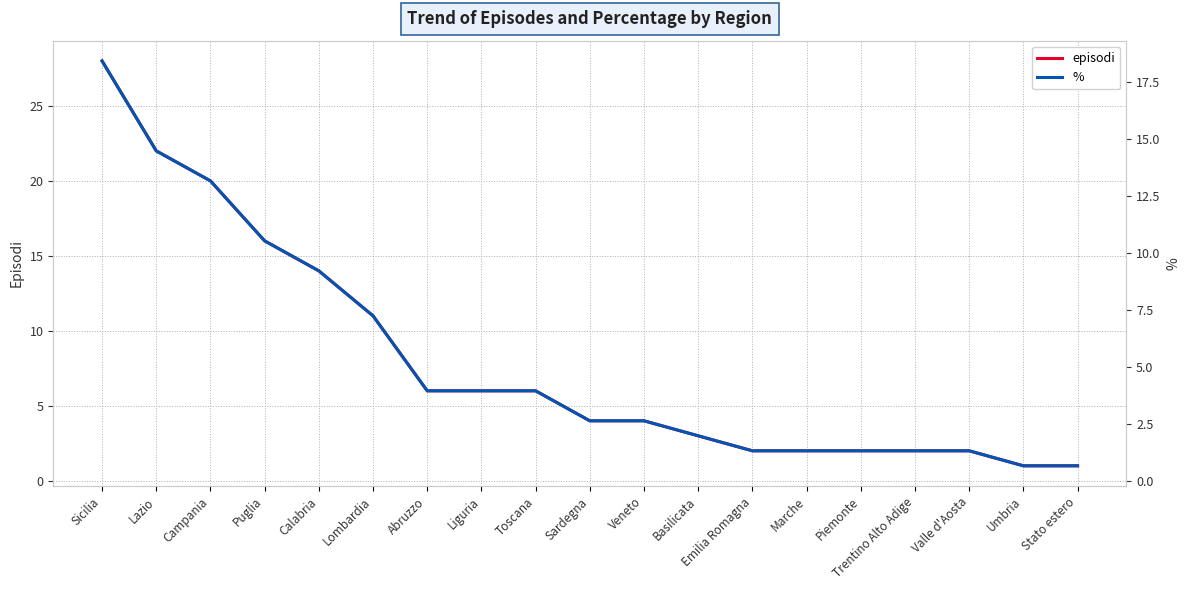

True or false: % and episodi intersect in this chart.

False